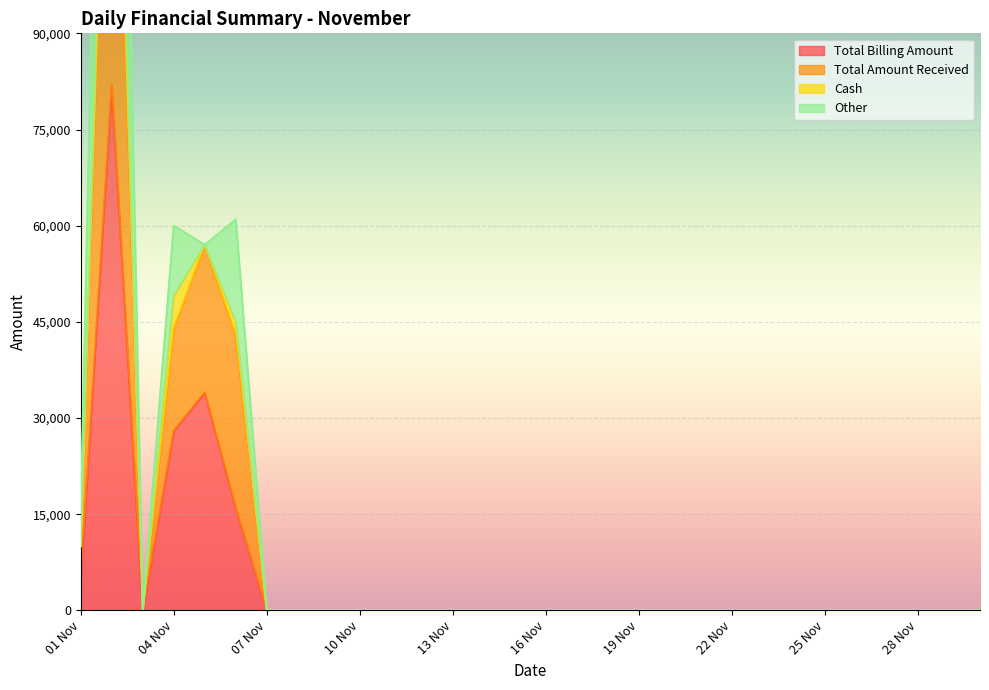

What is the label of the 7th point from the right?

24 Nov